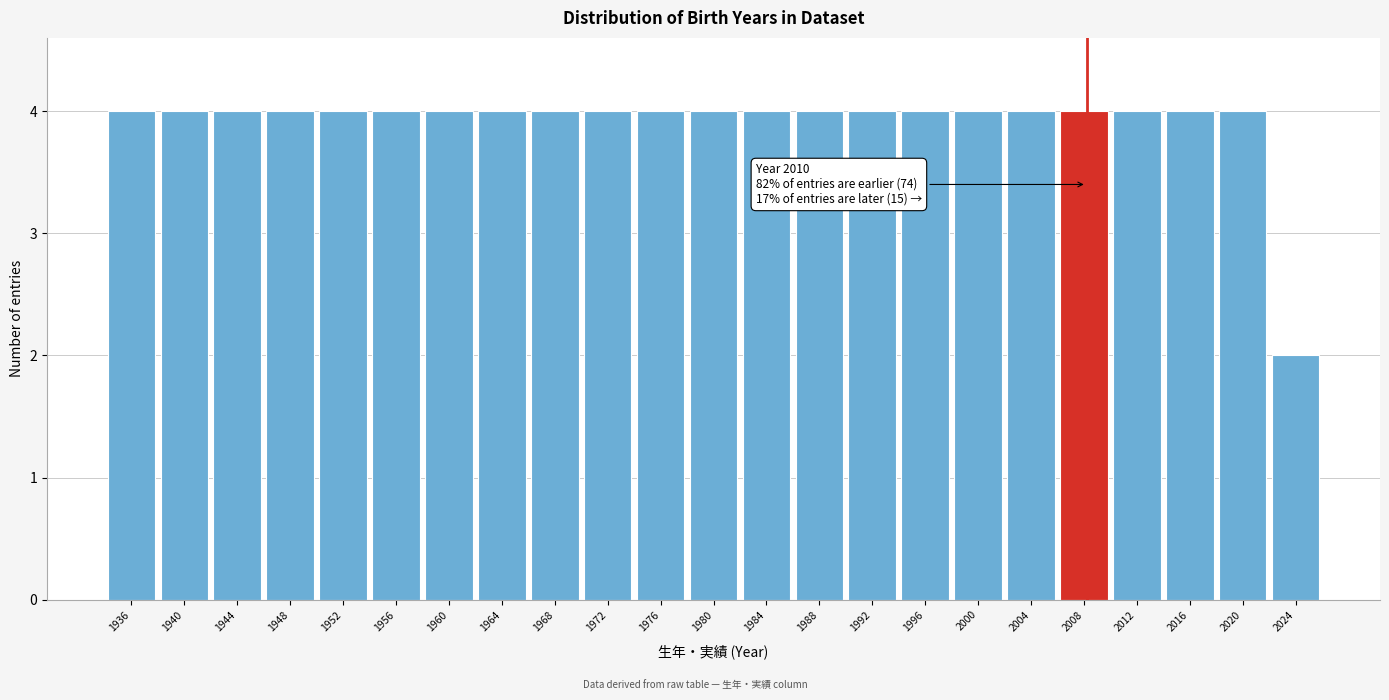

Reading right to left, list all the values displayed in this chart.

2	4	4	4	4	4	4	4	4	4	4	4	4	4	4	4	4	4	4	4	4	4	4